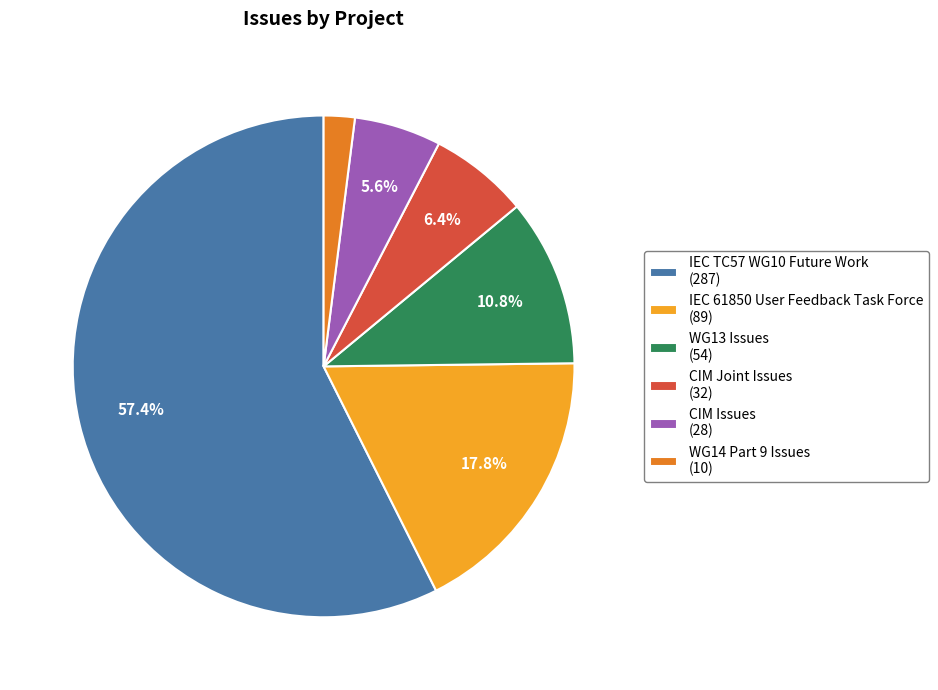

Which category has the smallest portion of the pie?

WG14 Part 9 Issues